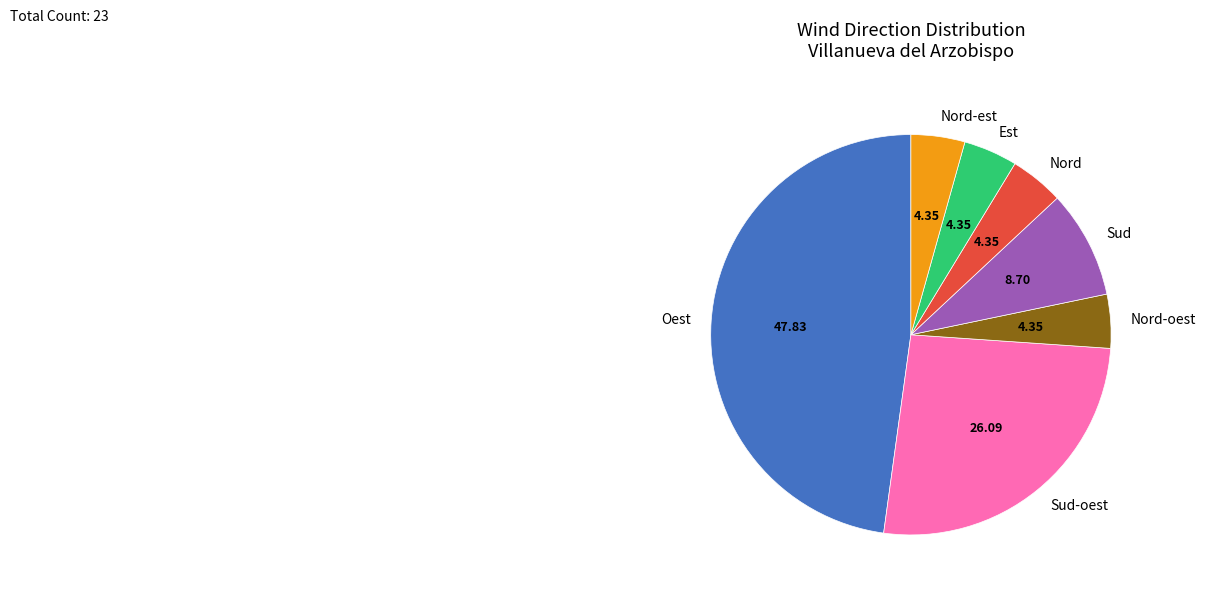

Is the sum of Nord-est and Sud greater than half?

No